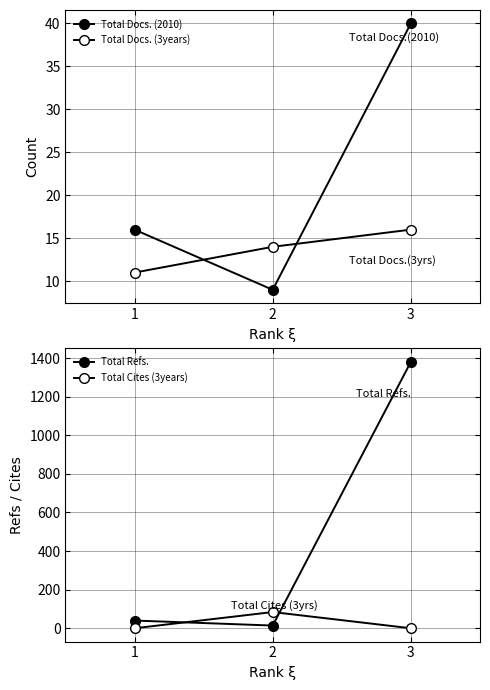

Is it true that Total Cites (3years) equals 31 at 1?

False